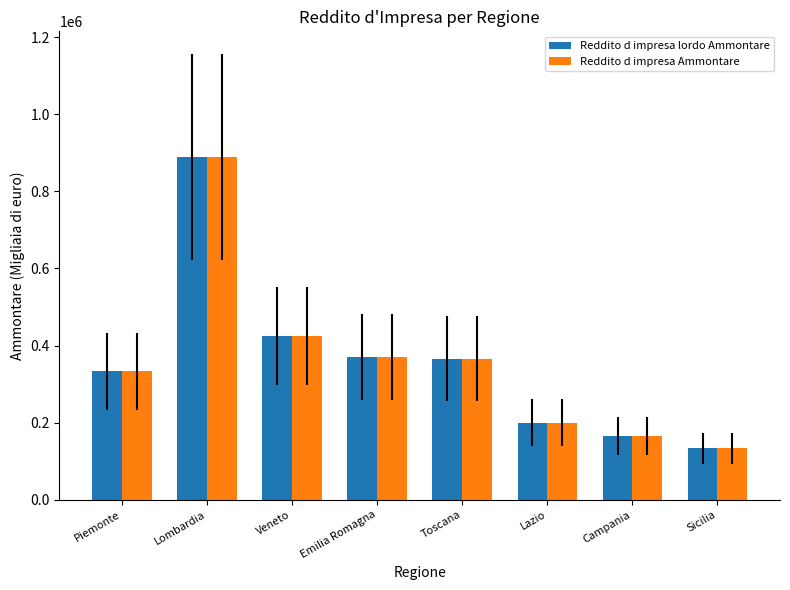

What is the total value across all series at Lazio?

400262